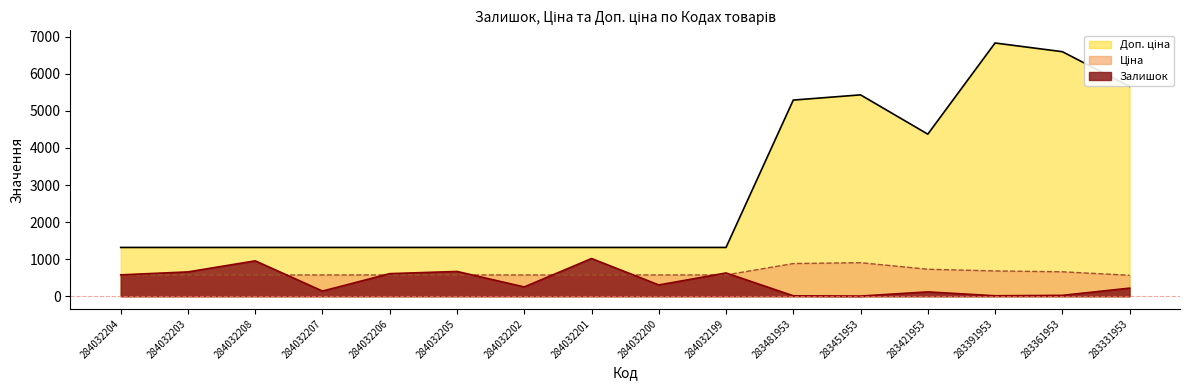

What is the difference between the Залишок values at 284032203 and 284032206?

47.0